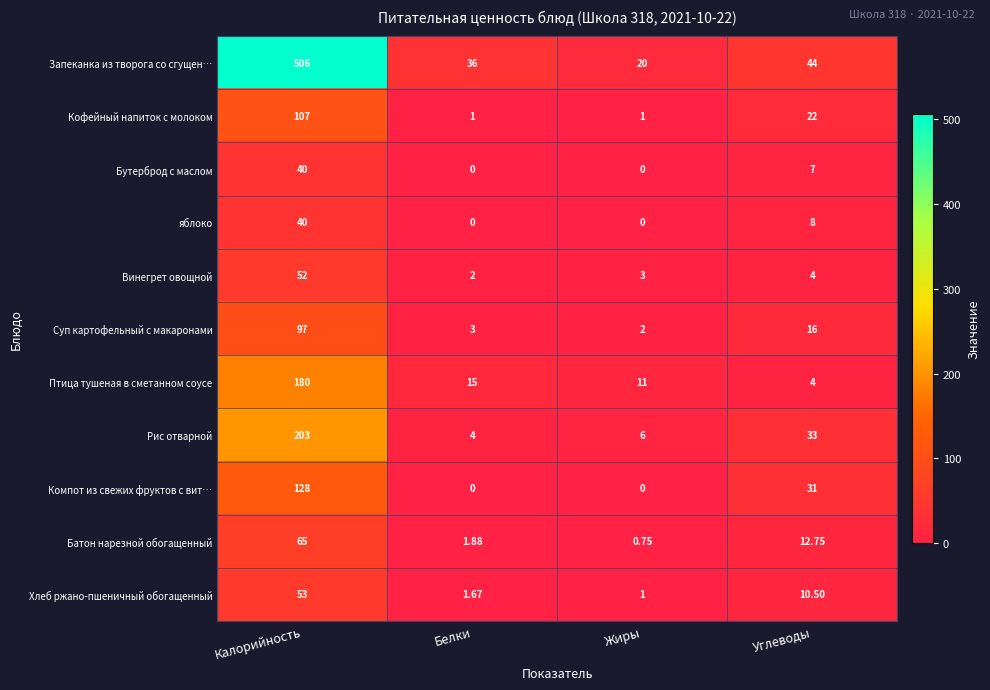

Which series has the largest range (max minus min)?

Запеканка из творога со сгущен…